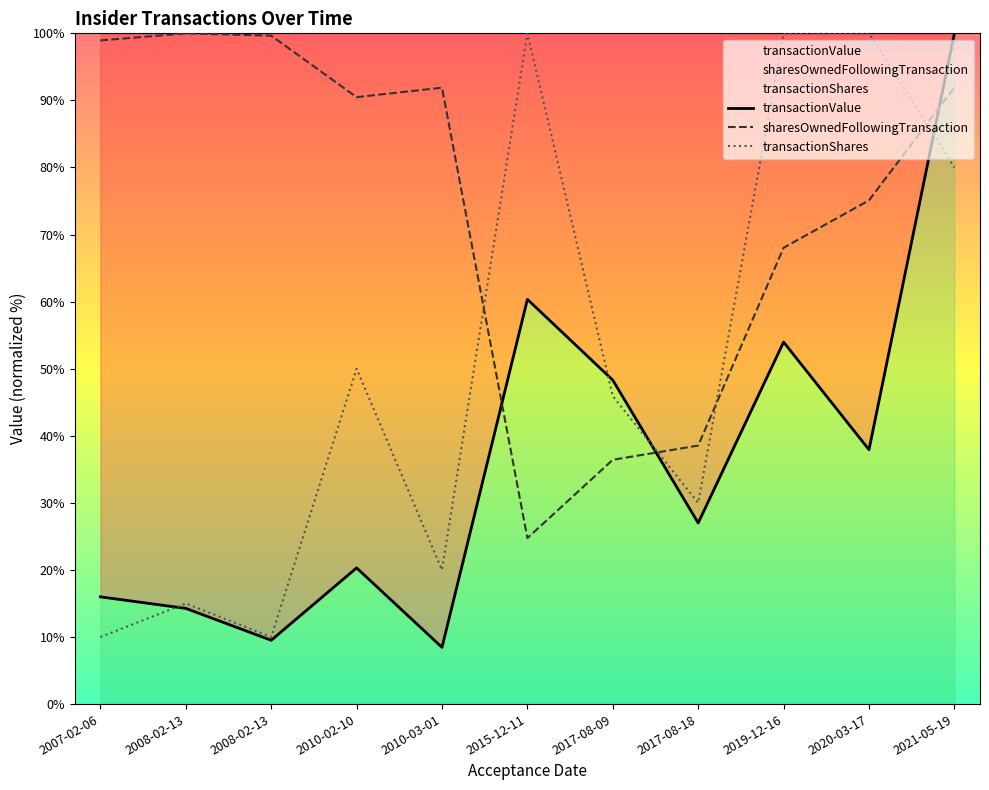

How many values in the transactionShares series exceed 45?

6